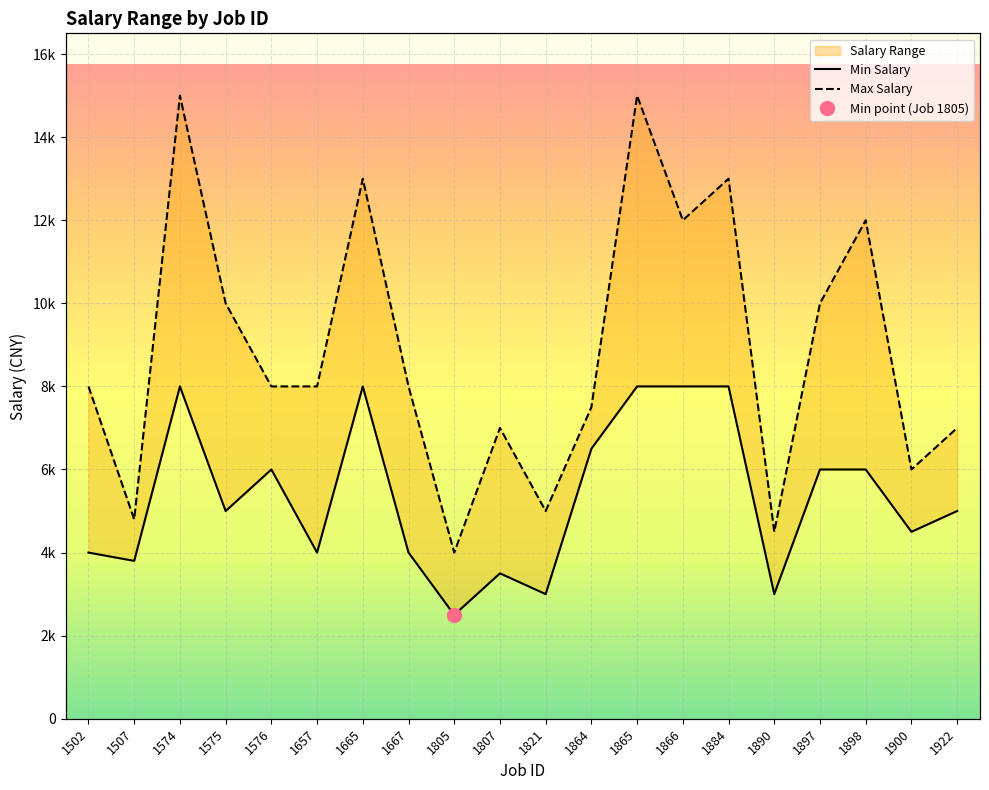

At which label is Min Salary closest to 5250?

1575